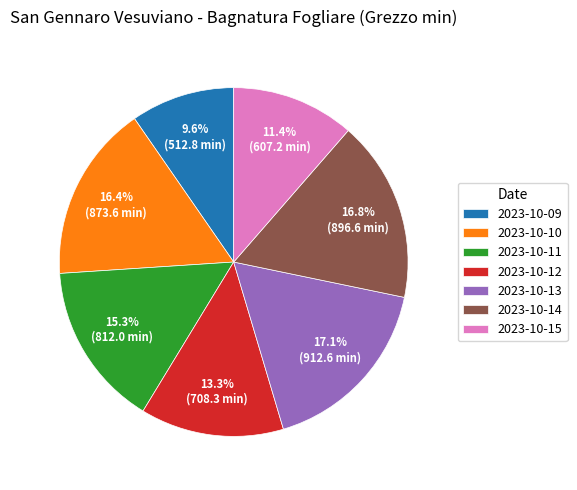

What is the ratio of the value at 2023-10-13 to the value at 2023-10-14?

1.0